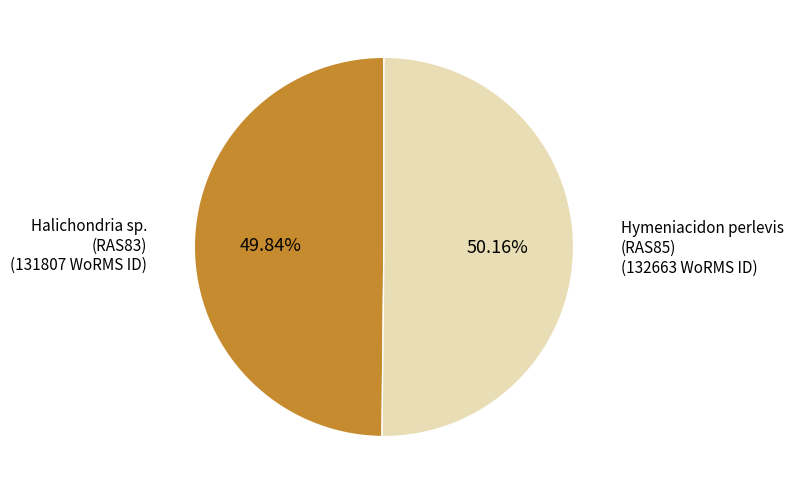

How many slices are in this pie chart?

2